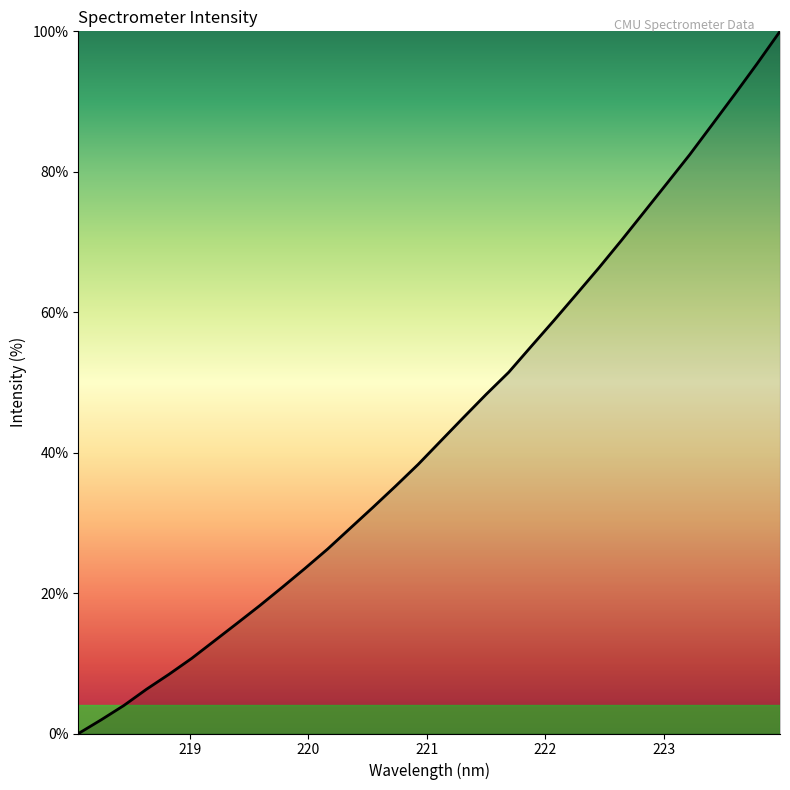

What is the greatest value displayed?

100.0